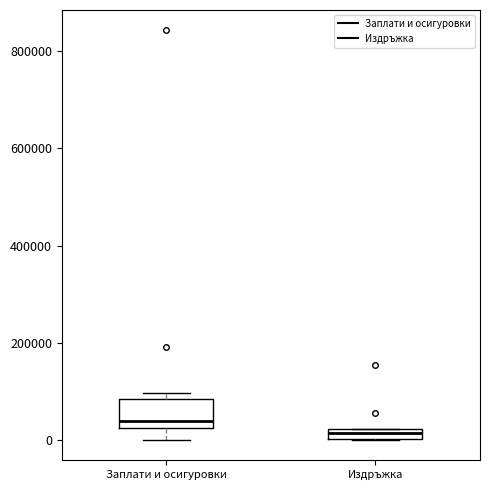

Where is the lower edge of the box for Издръжка on the y-axis? The values are not printed on the chart, so give them approximately, as read against the axis.

0